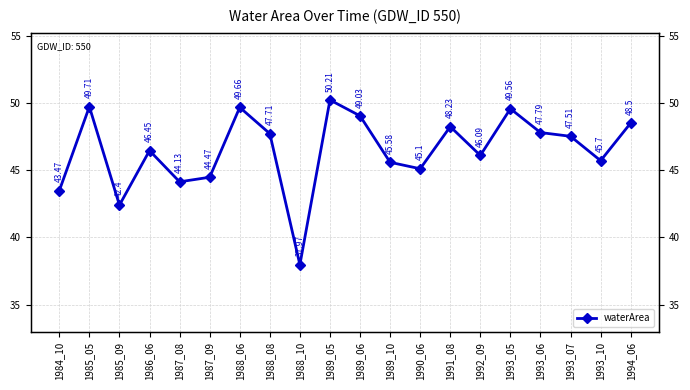

Reading left to right, transcribe all the data shown in this chart.

1984_10=43.5	1985_05=49.7	1985_09=42.4	1986_06=46.5	1987_08=44.1	1987_09=44.5	1988_06=49.7	1988_08=47.7	1988_10=38.0	1989_05=50.2	1989_06=49.0	1989_10=45.6	1990_06=45.1	1991_08=48.2	1992_09=46.1	1993_05=49.6	1993_06=47.8	1993_07=47.5	1993_10=45.7	1994_06=48.5